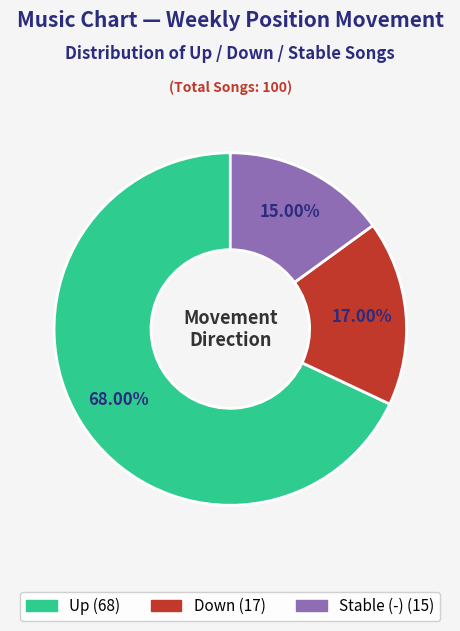

How many slices are in this pie chart?

3